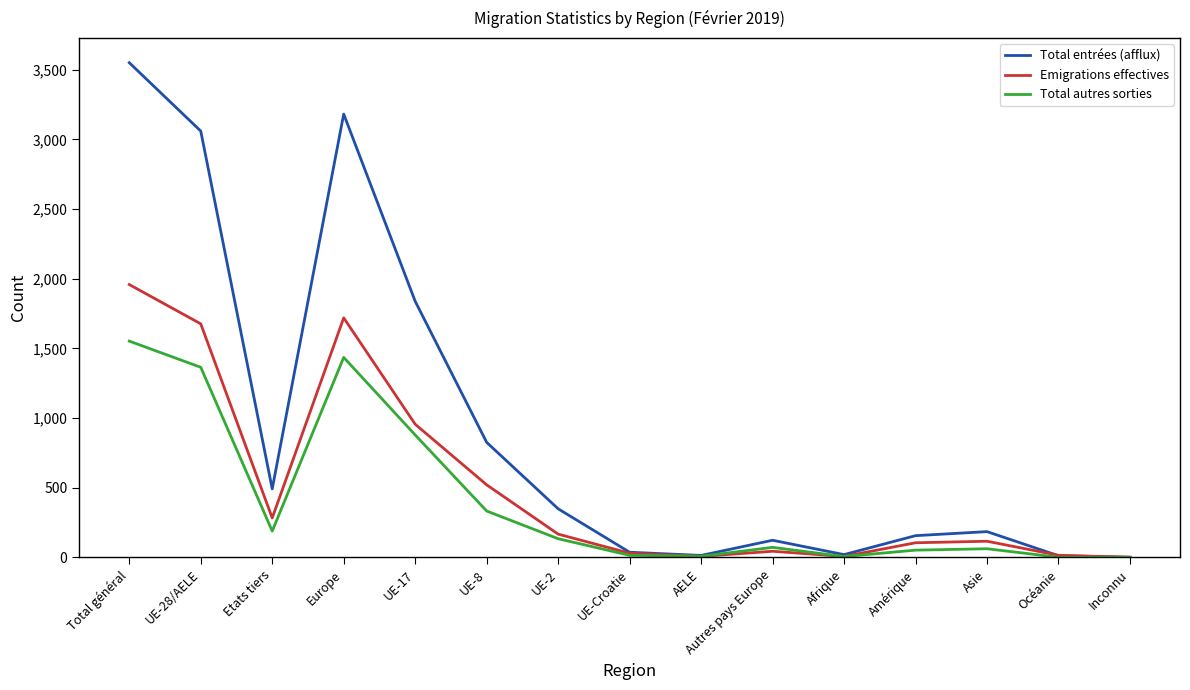

Where is Emigrations effectives nearest to the value 979?

UE-17